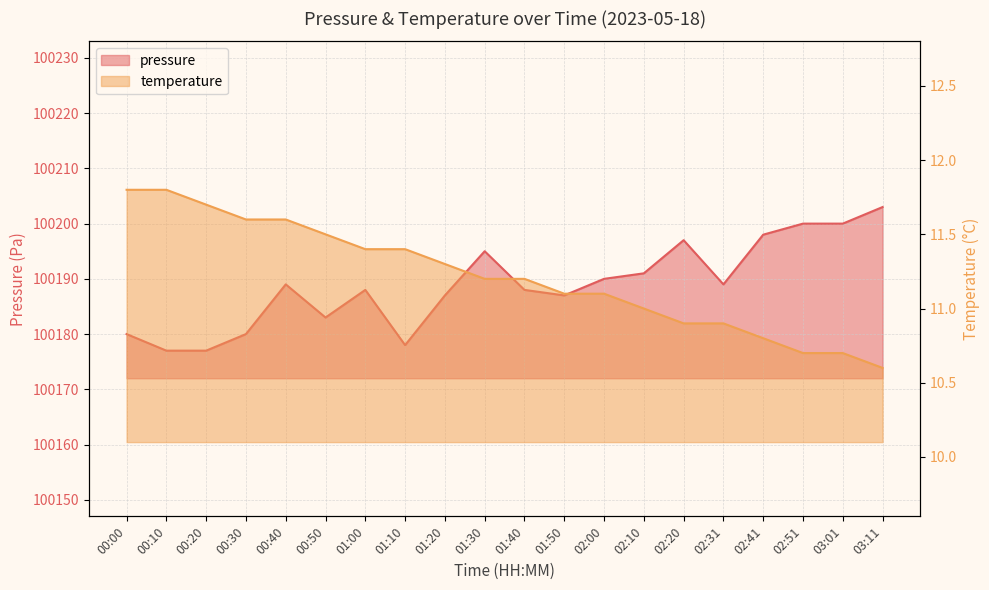

Reading left to right, what are all the values shown in this chart?

pressure: 00:00=100180.0	00:10=100177.0	00:20=100177.0	00:30=100180.0	00:40=100189.0	00:50=100183.0	01:00=100188.0	01:10=100178.0	01:20=100187.0	01:30=100195.0	01:40=100188.0	01:50=100187.0	02:00=100190.0	02:10=100191.0	02:20=100197.0	02:31=100189.0	02:41=100198.0	02:51=100200.0	03:01=100200.0	03:11=100203.0
temperature: 00:00=11.8	00:10=11.8	00:20=11.7	00:30=11.6	00:40=11.6	00:50=11.5	01:00=11.4	01:10=11.4	01:20=11.3	01:30=11.2	01:40=11.2	01:50=11.1	02:00=11.1	02:10=11.0	02:20=10.9	02:31=10.9	02:41=10.8	02:51=10.7	03:01=10.7	03:11=10.6